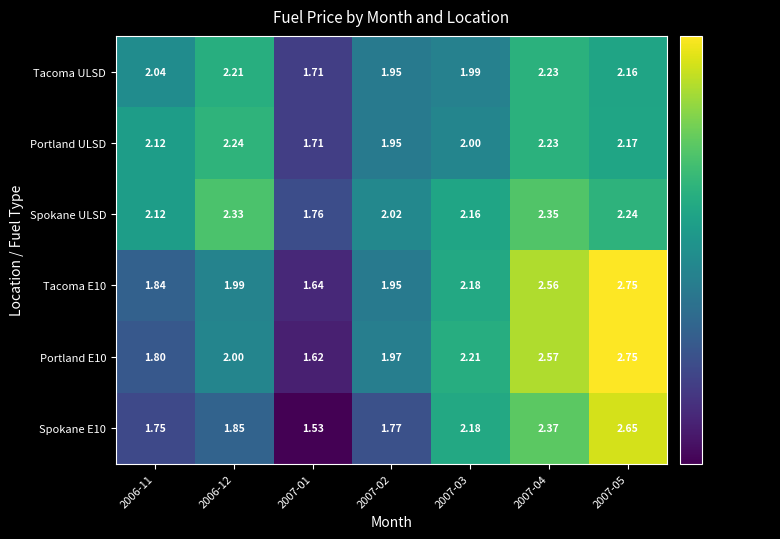

Is the value of Spokane E10 at 2006-12 greater than the value of Spokane ULSD at 2007-01?

Yes